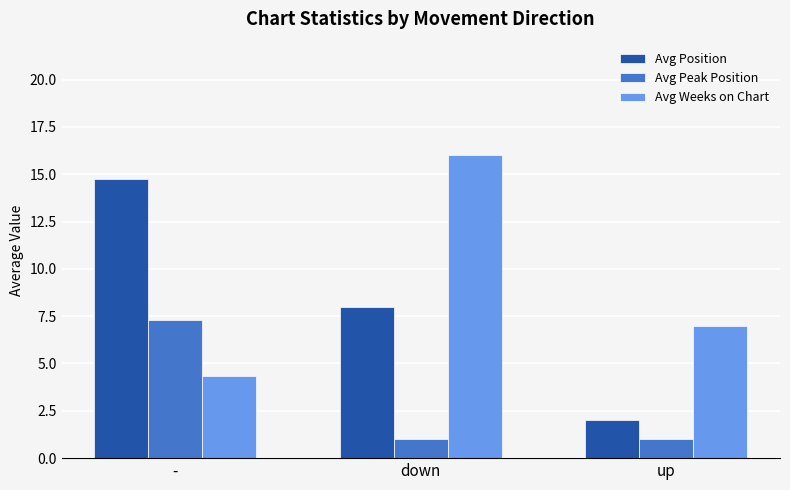

The Avg Position series shows 2.0 at up. True or false?

True